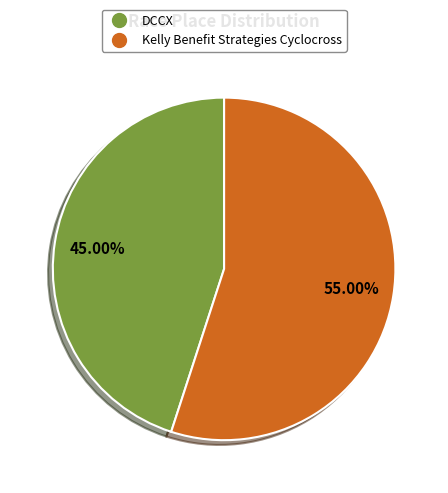

Is DCCX the majority of the pie?

No